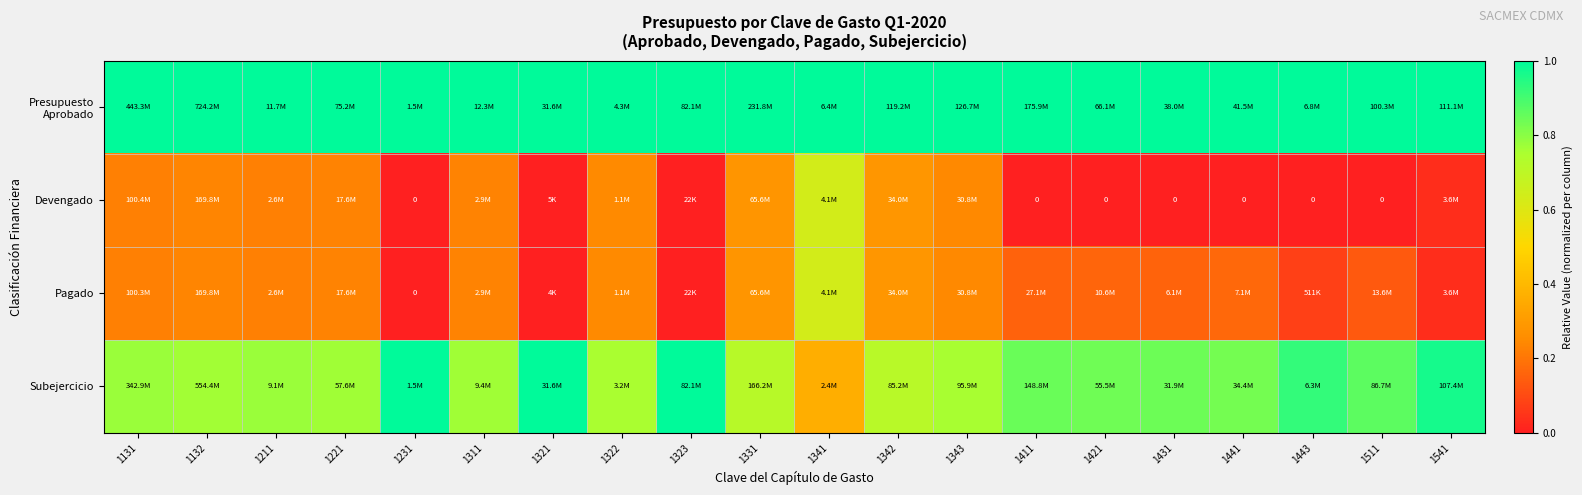

Which series has the largest total across all categories?

Presupuesto Aprobado